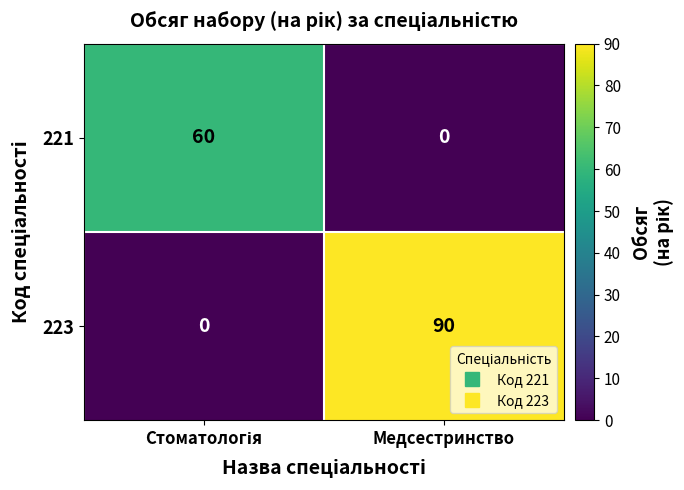

Reading left to right, what are all the values shown in this chart?

221: 60	0
223: 0	90